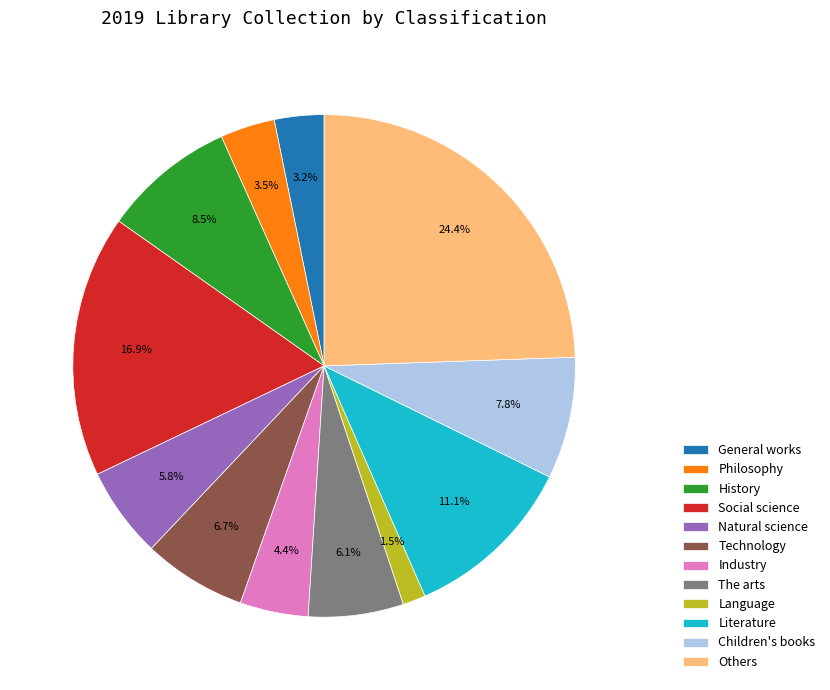

Do History and Social science together represent more than half of the pie?

No